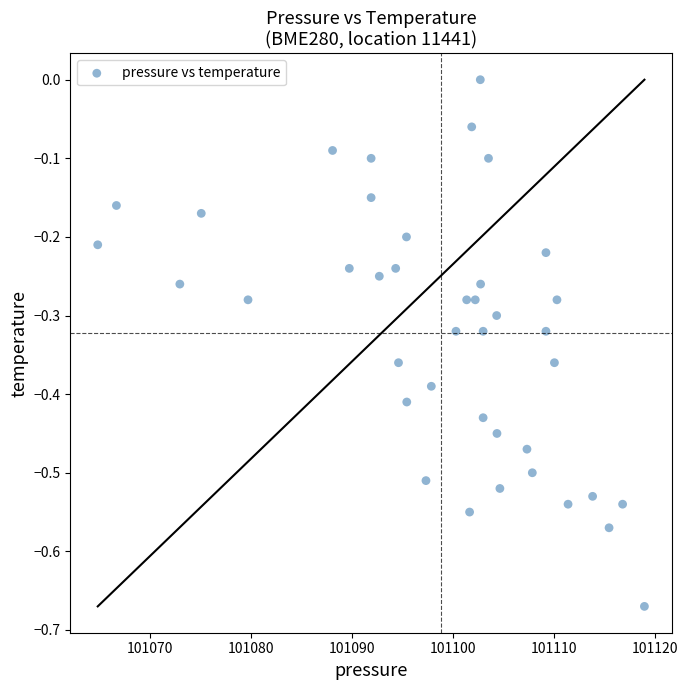

What is the range of Y values (max minus min)?

0.7